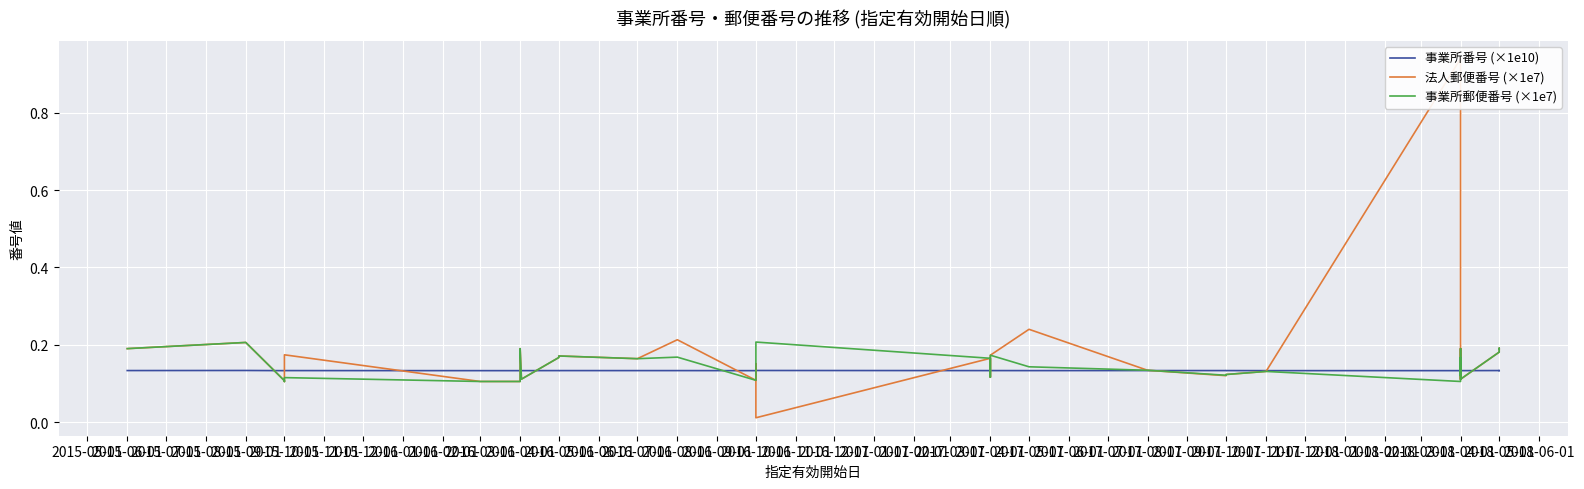

Read the 法人郵便番号 (×1e7) value at 2016-10-01.

0.1